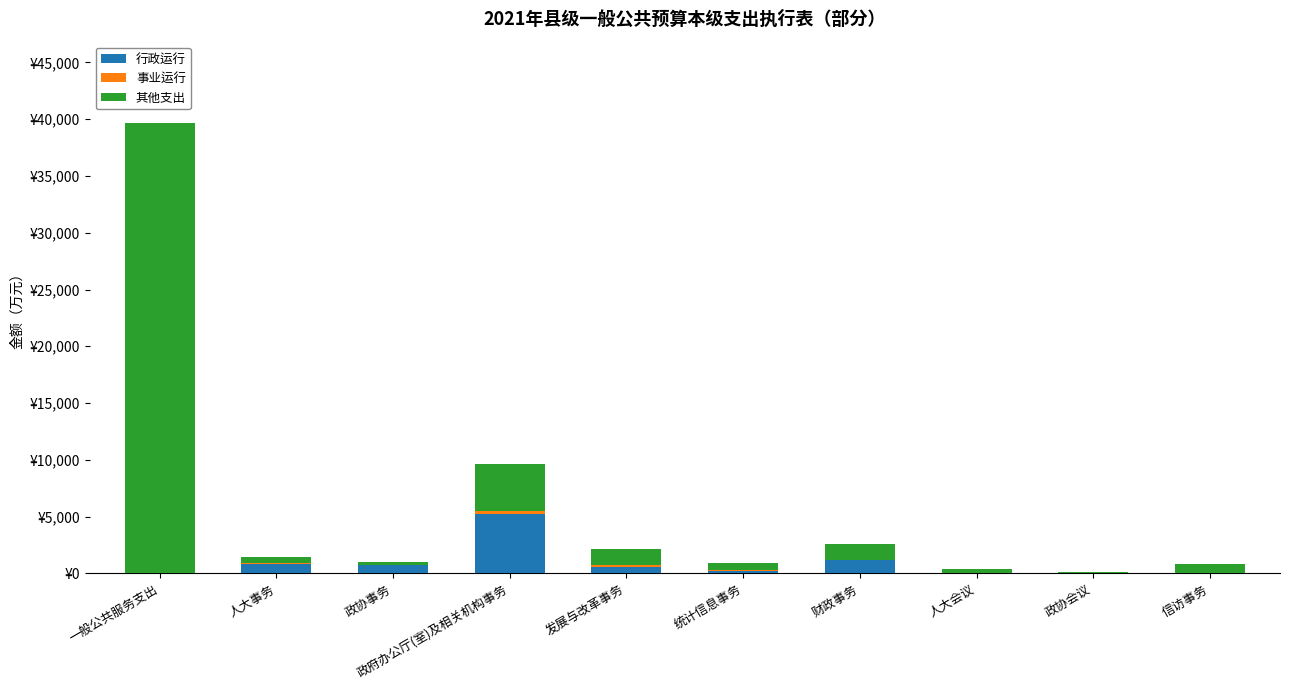

Are the bars horizontal?

No